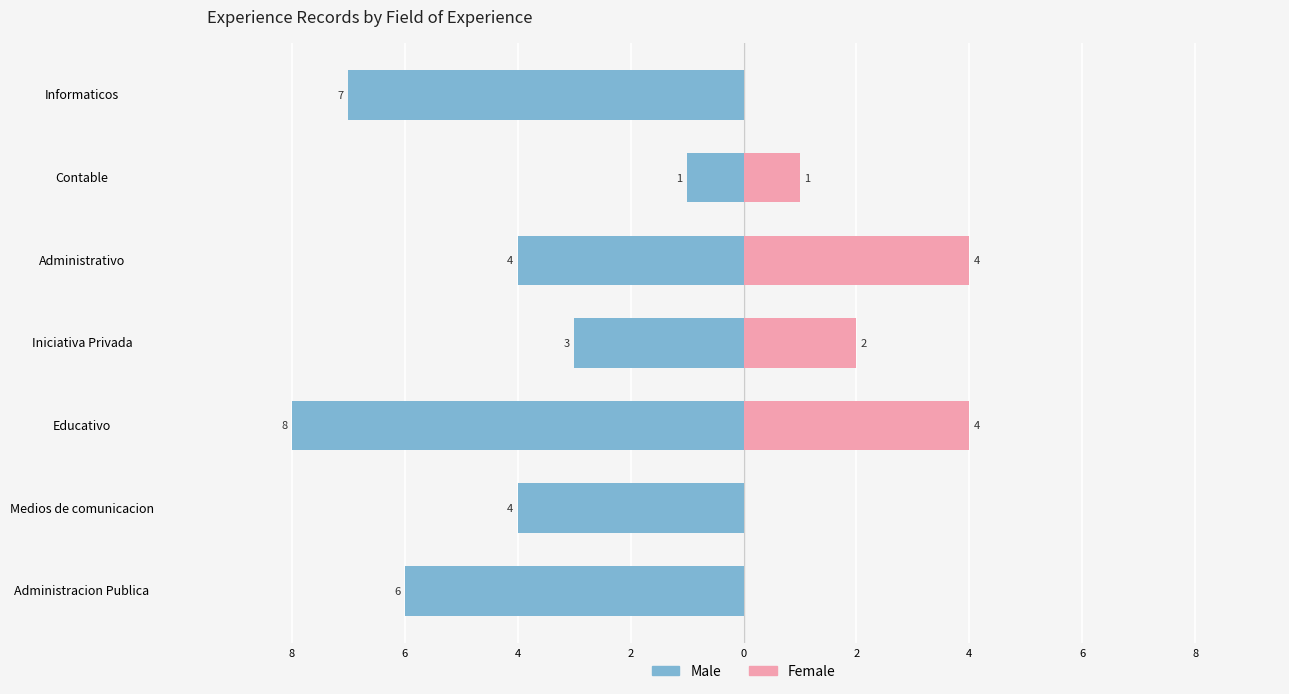

Is it true that Female equals 1 at Contable?

True